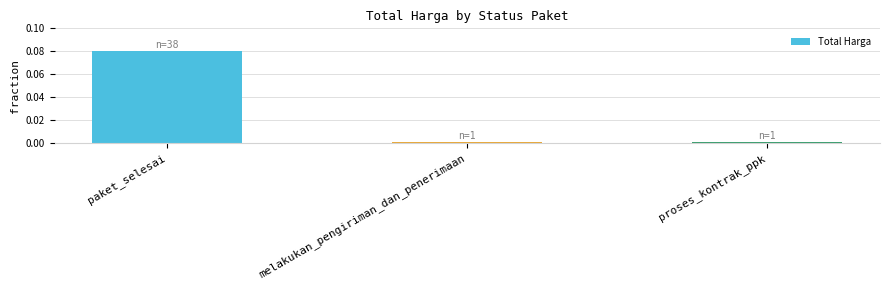

What is the change in value from paket_selesai to melakukan_pengiriman_dan_penerimaan?

-0.1